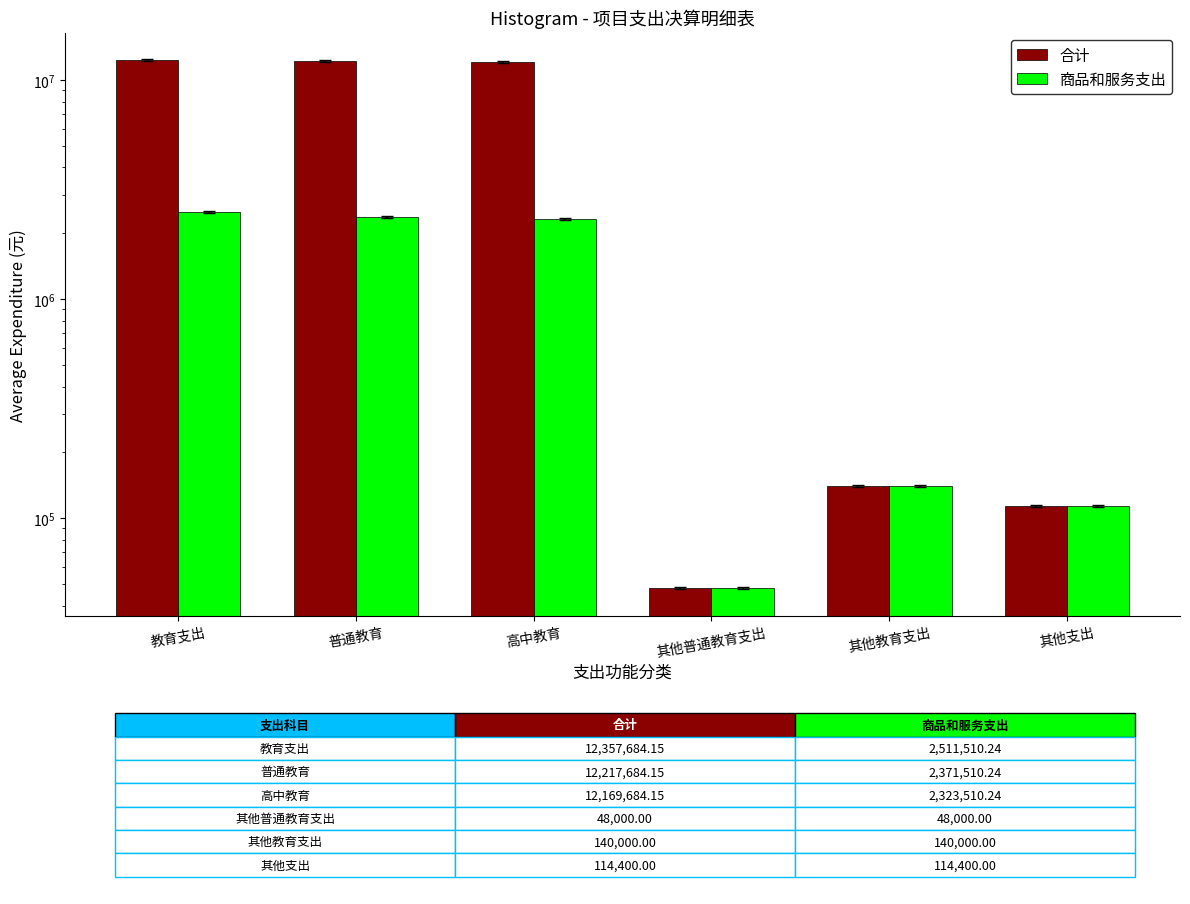

Rank the series by their average value, from lowest to highest.

商品和服务支出, 合计